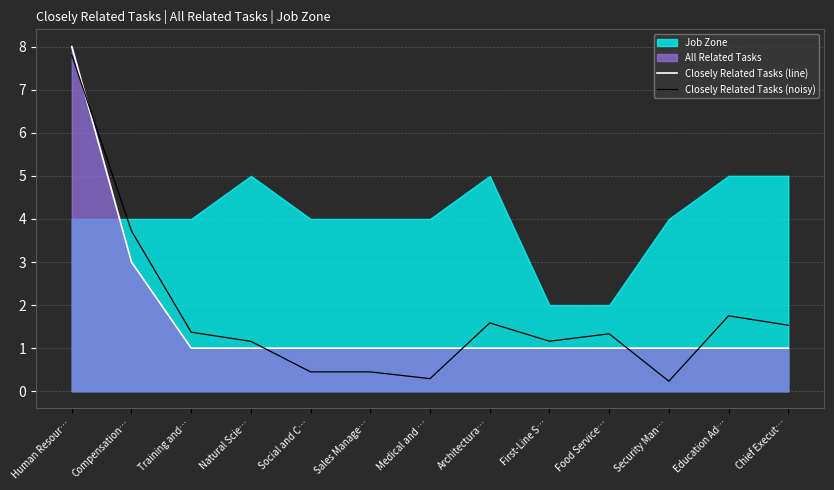

True or false: Closely Related Tasks (noisy) has a value of 0.3 at First-Line S….

False